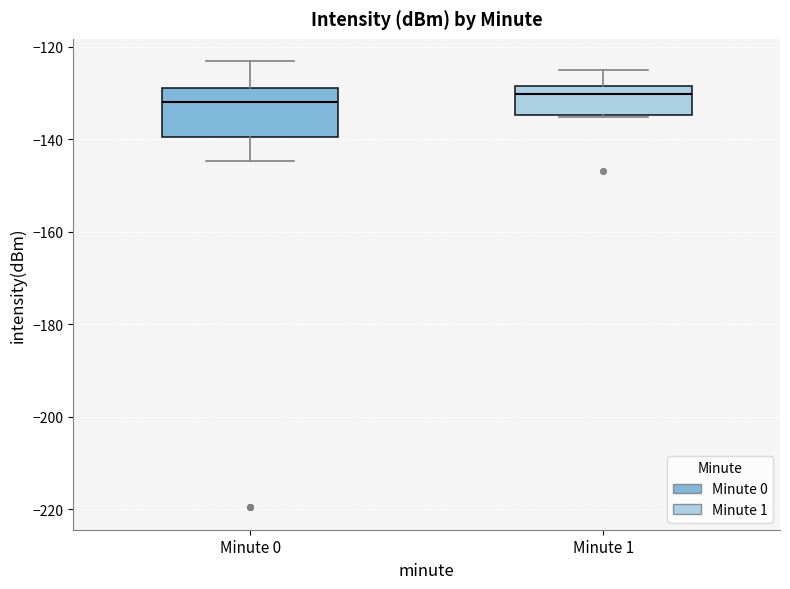

Reading left to right, transcribe this box plot: for each box, give where its median line is, the range the box spans, and where its two whiskers end, as read against the y-axis. The values are not printed on the chart, so give them approximately, as read against the axis.

Minute 0: median -132, box -140 to -130, whiskers -144 to -124
Minute 1: median -130, box -134 to -128, whiskers -136 to -126